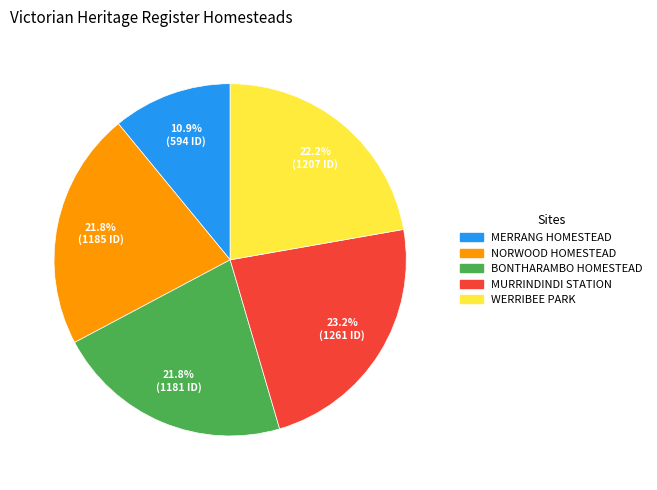

Is it true that MURRINDINDI STATION is 15% of the pie?

False